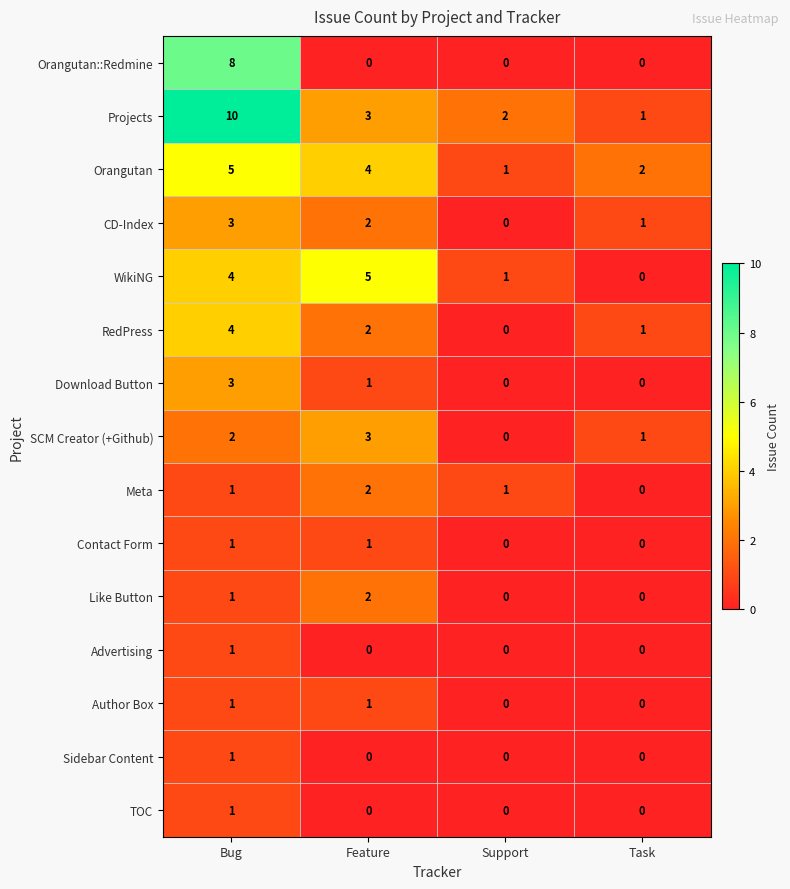

What is the total value across all series at Support?

5